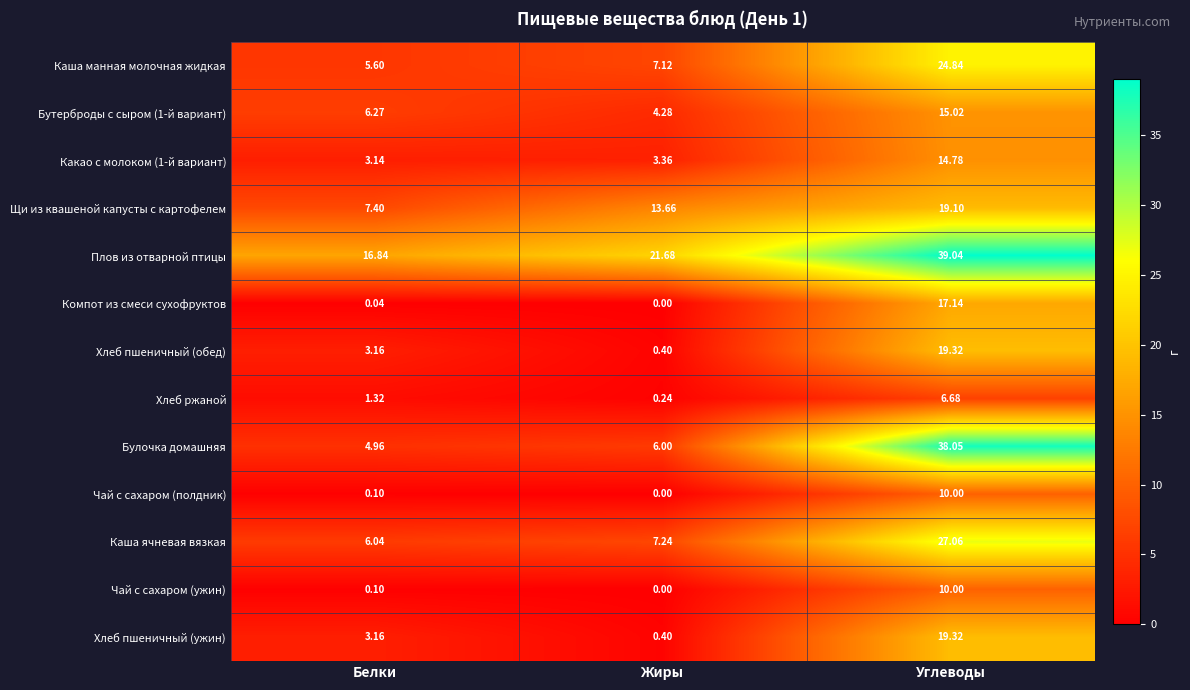

Which category has the highest value across all series?

Углеводы